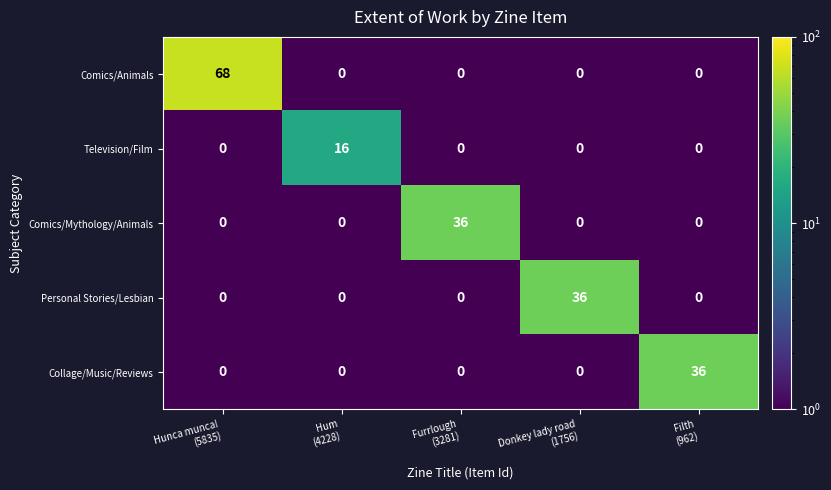

What is the smallest value displayed?

0